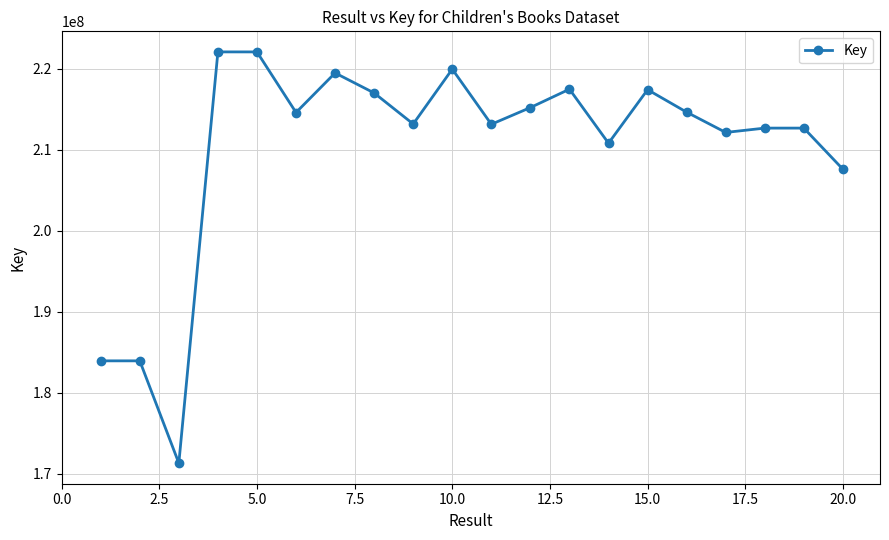

What is the value of the 19th point from the left?

212651736